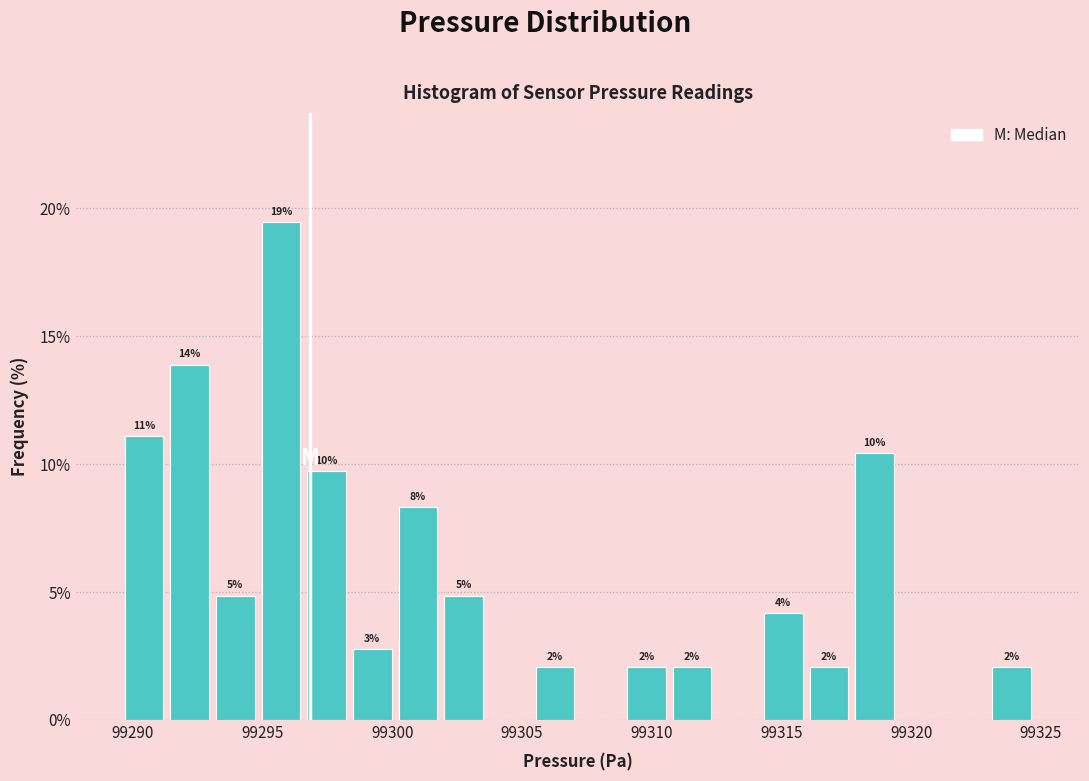

Around what value on the x-axis is the tallest bar? Give the approximate position of its centre, as read against the axis.

99295.5